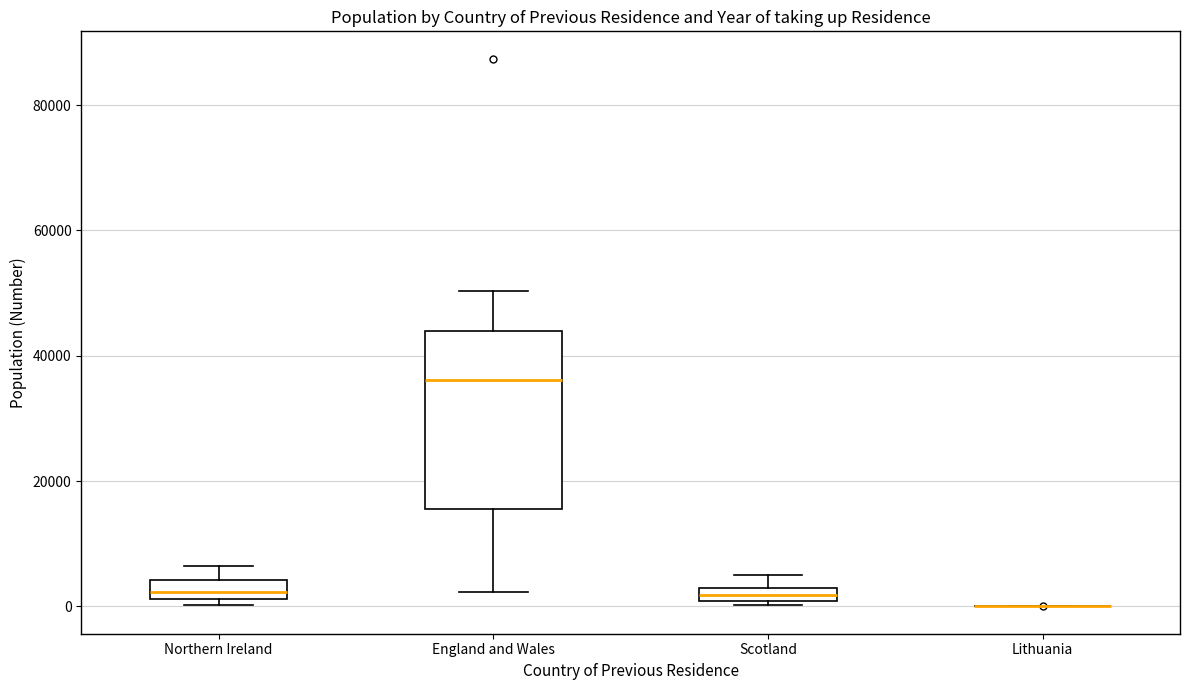

Where is the upper edge of the box for Scotland on the y-axis? The values are not printed on the chart, so give them approximately, as read against the axis.

2000